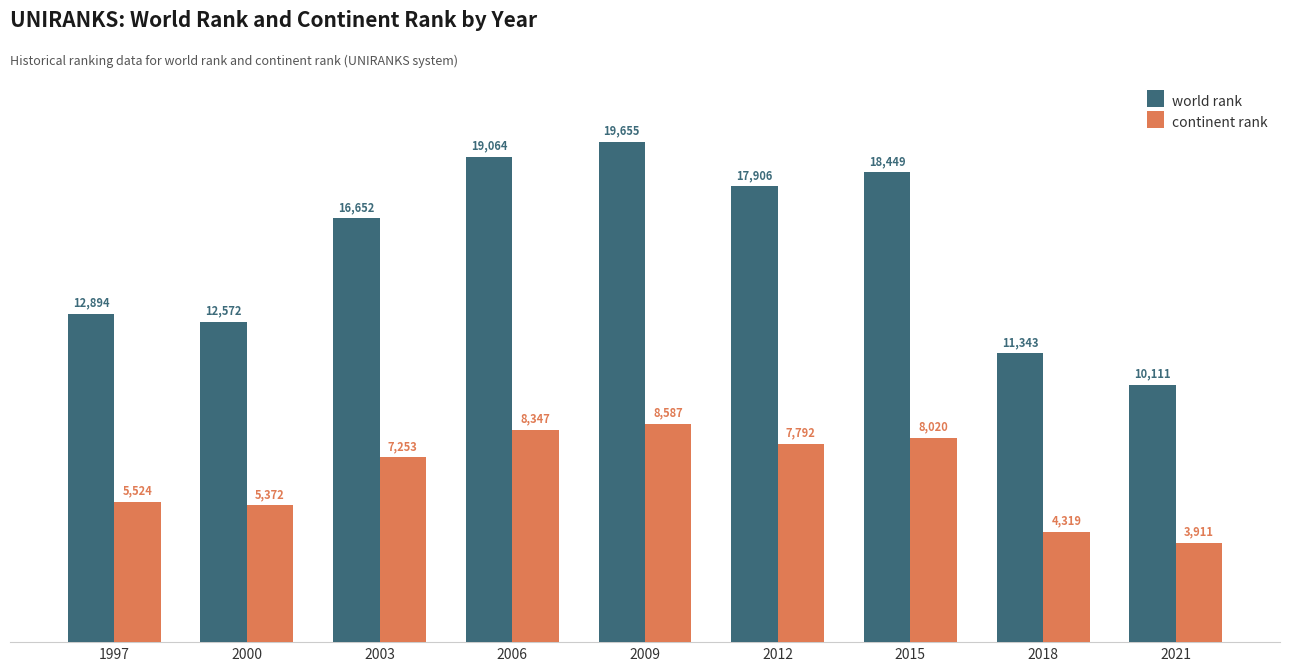

Which label corresponds to the largest value in the chart?

2009